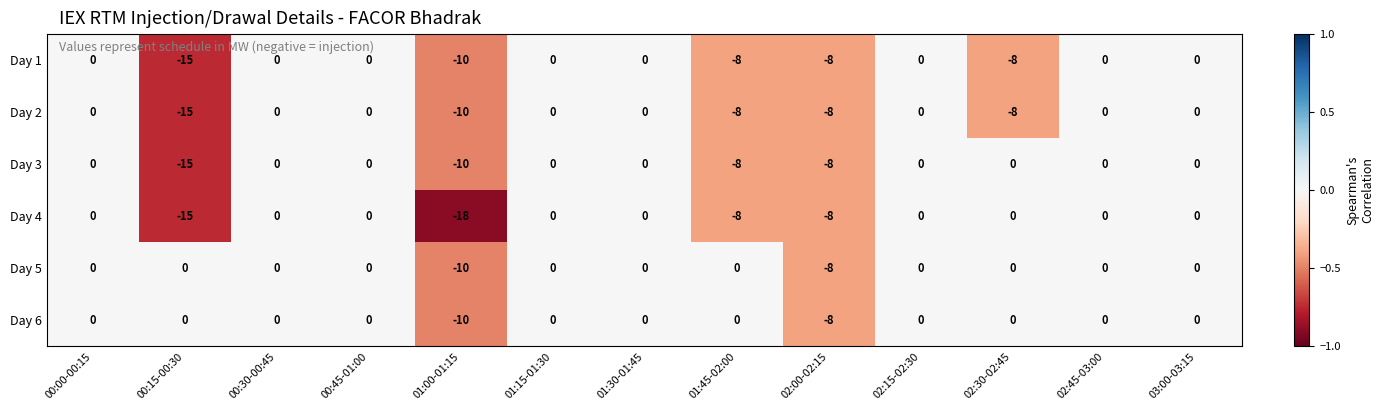

At which label is Day 5 closest to -5?

02:00-02:15